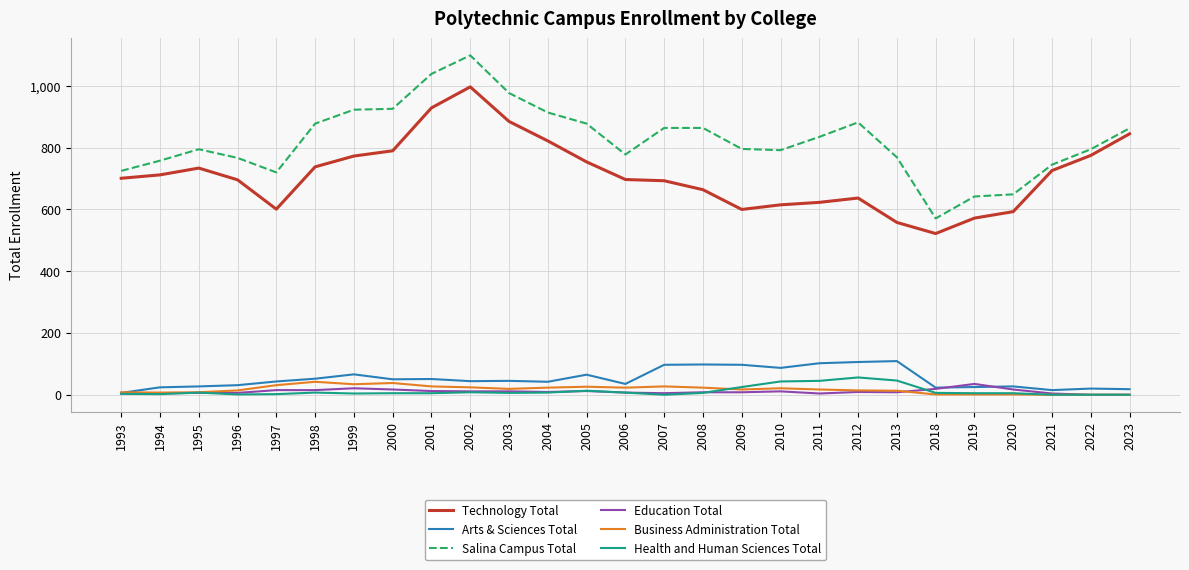

Is the value of Health and Human Sciences Total at 1995 greater than the value of Business Administration Total at 2010?

No